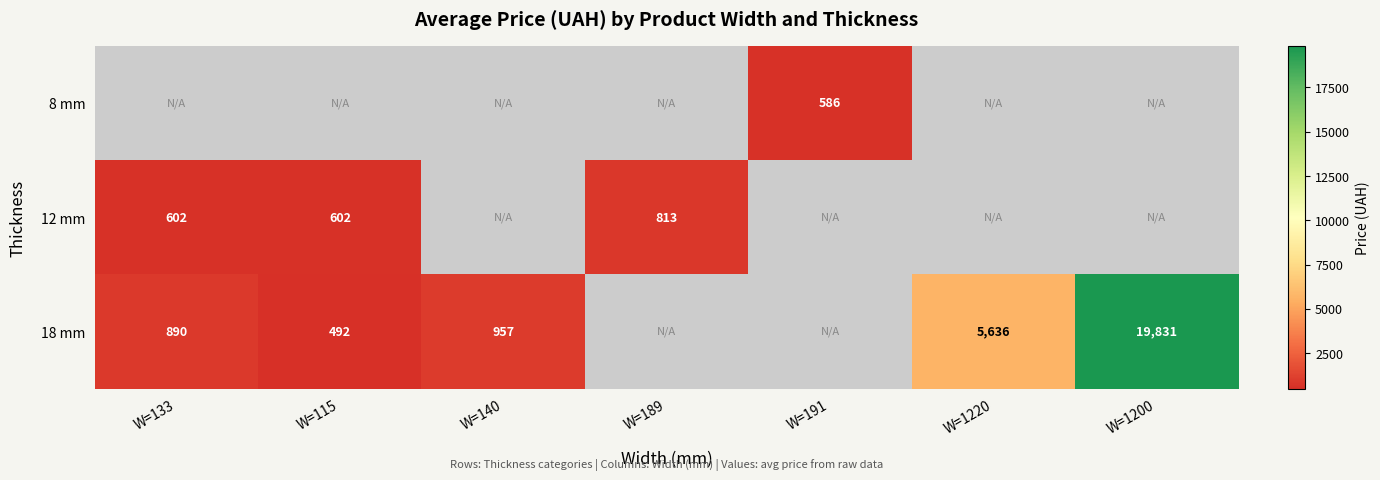

Is the value of 18 mm at W=133 greater than the value of 8 mm at W=191?

Yes